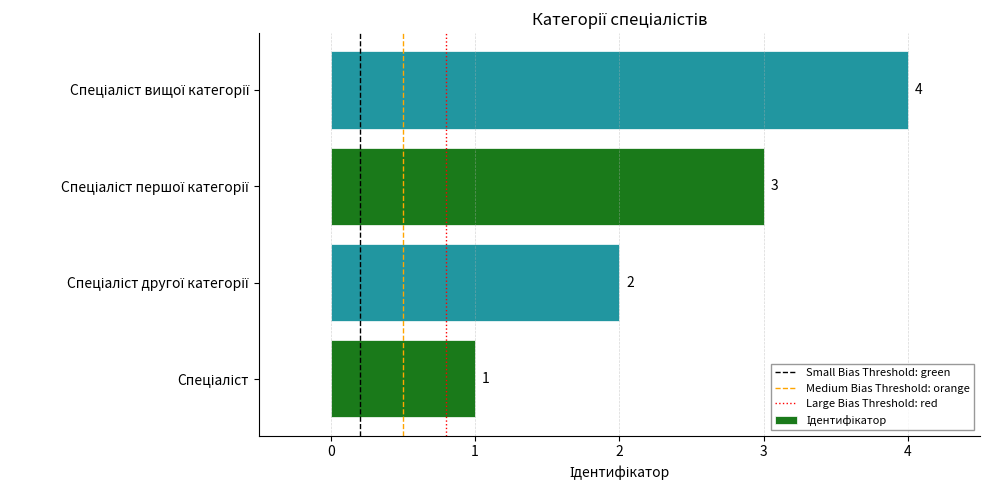

What is the maximum value shown in the chart?

4